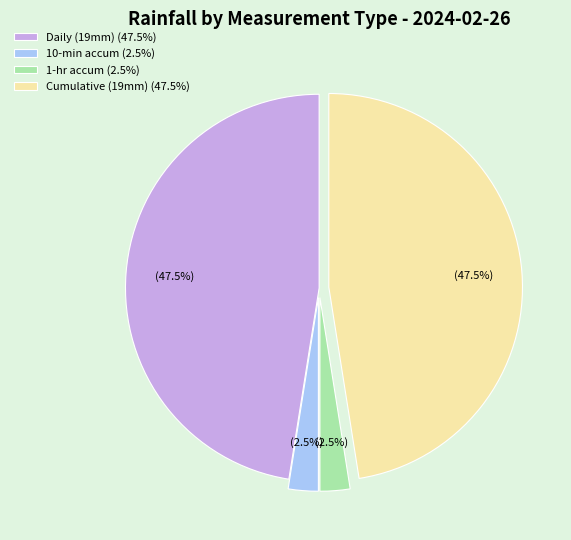

Count the number of slices in the pie.

4